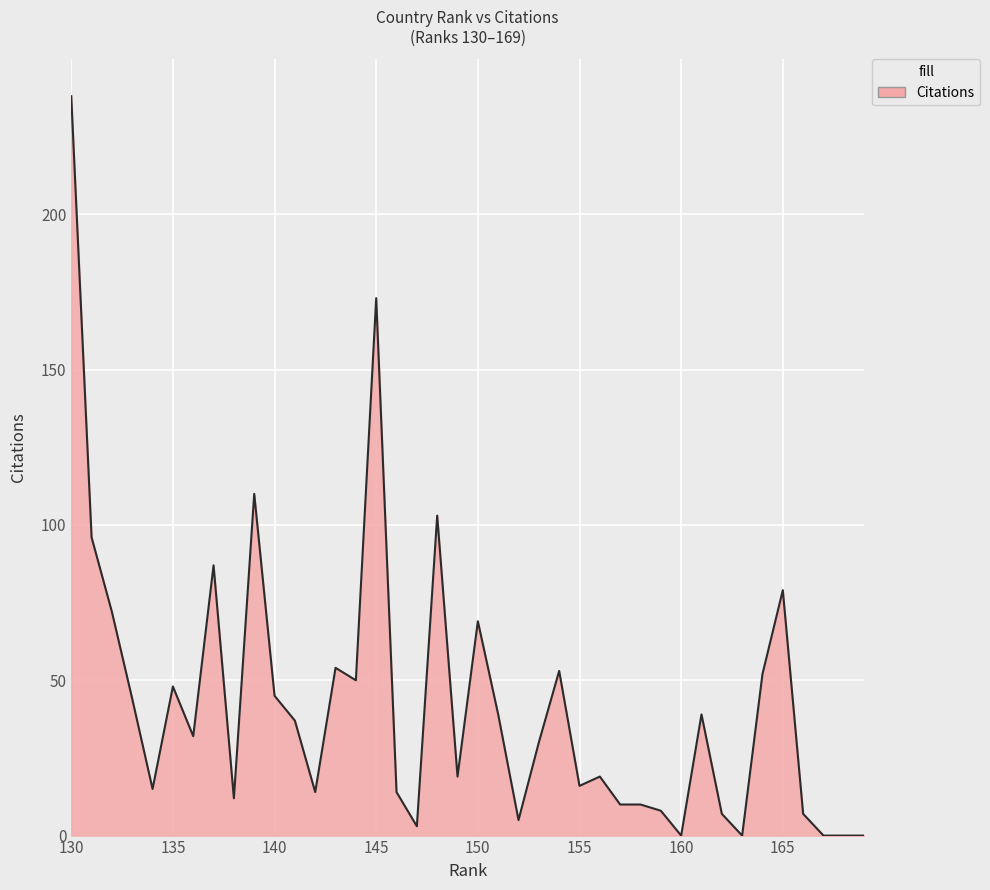

How many lines are shown in the chart?

1